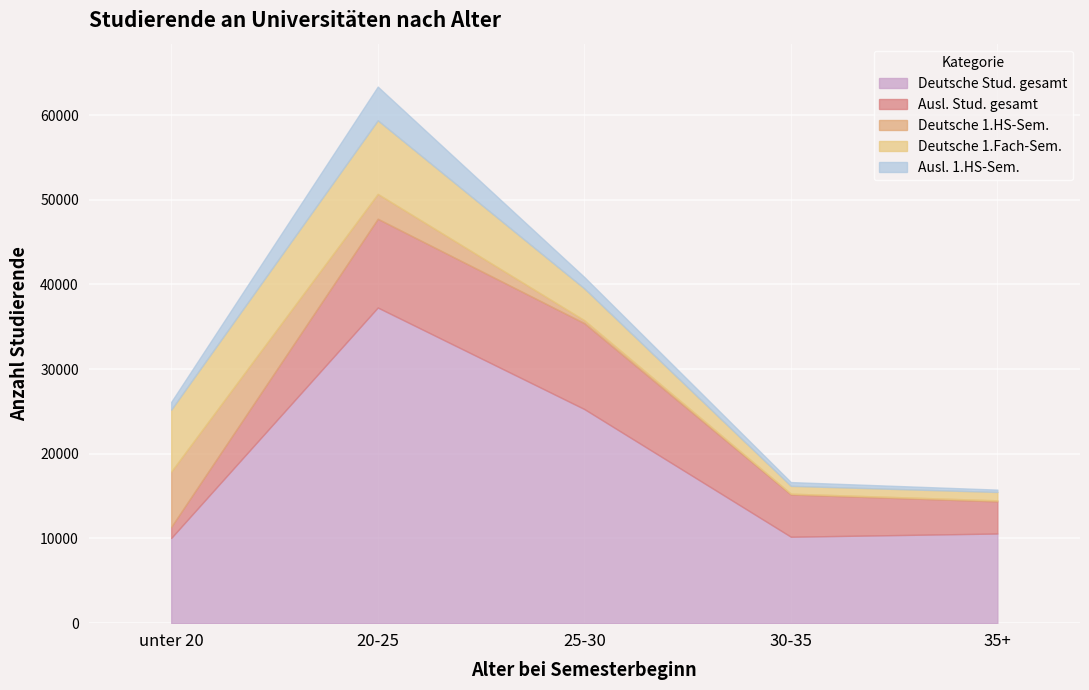

Which has a higher value, 35+ or unter 20?

35+